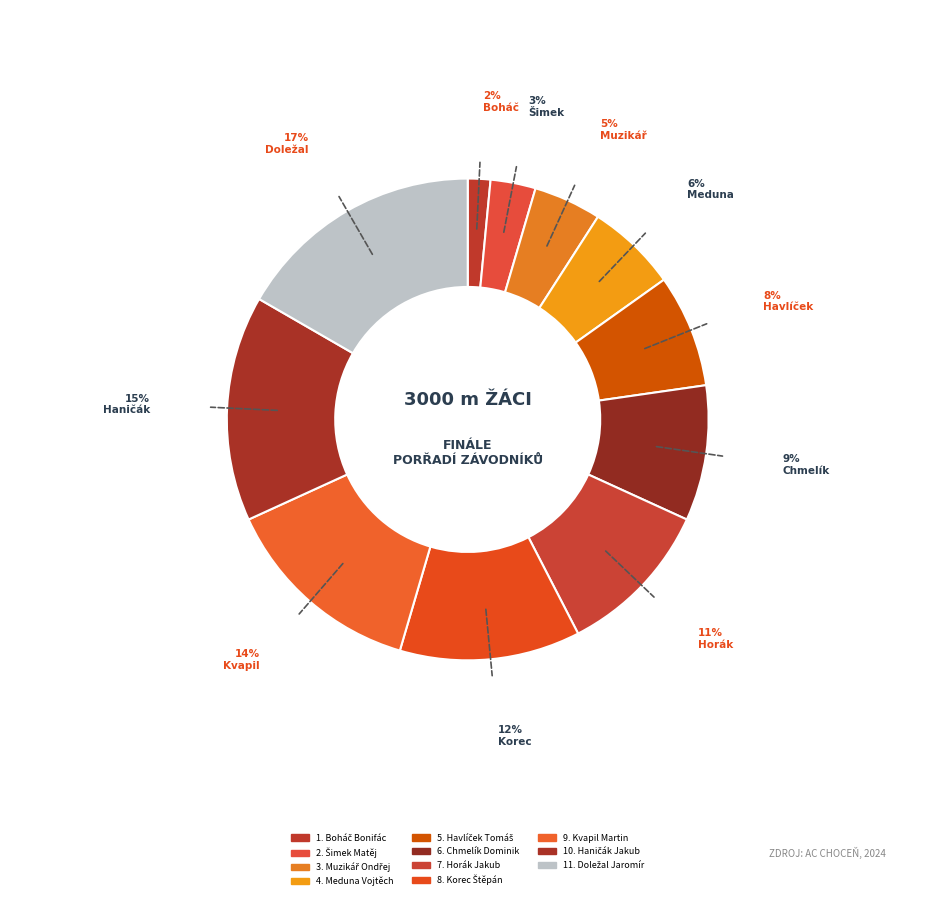

Count the number of slices in the pie.

11